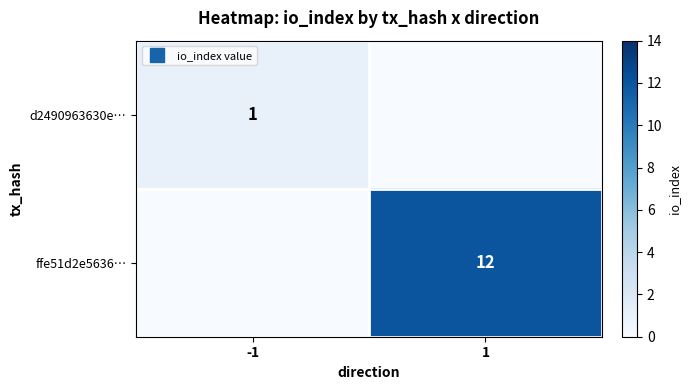

What is the difference between the d2490963630e… values at -1 and 1?

1